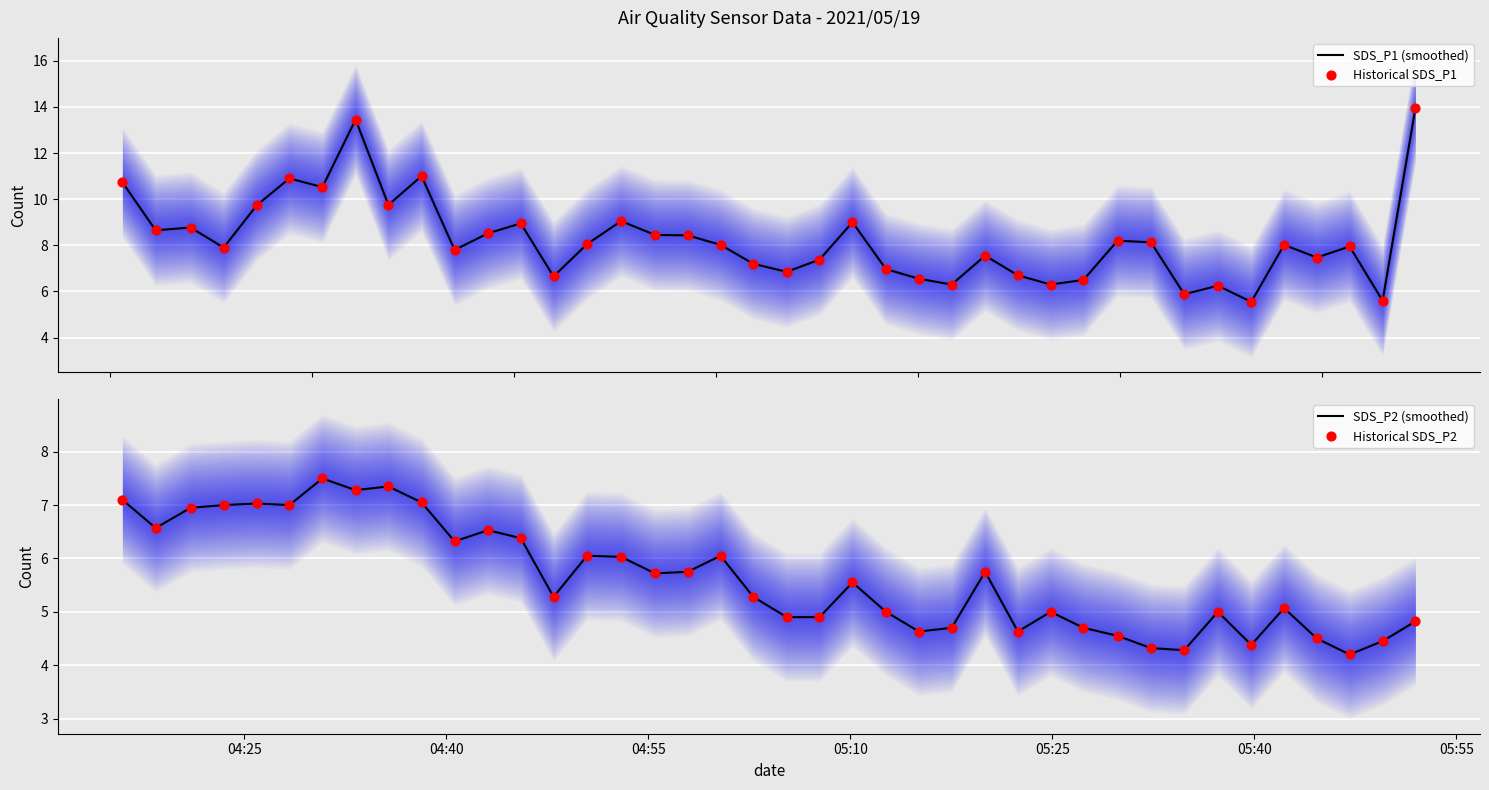

What is the highest value of the SDS_P1 (smoothed) series?

13.9